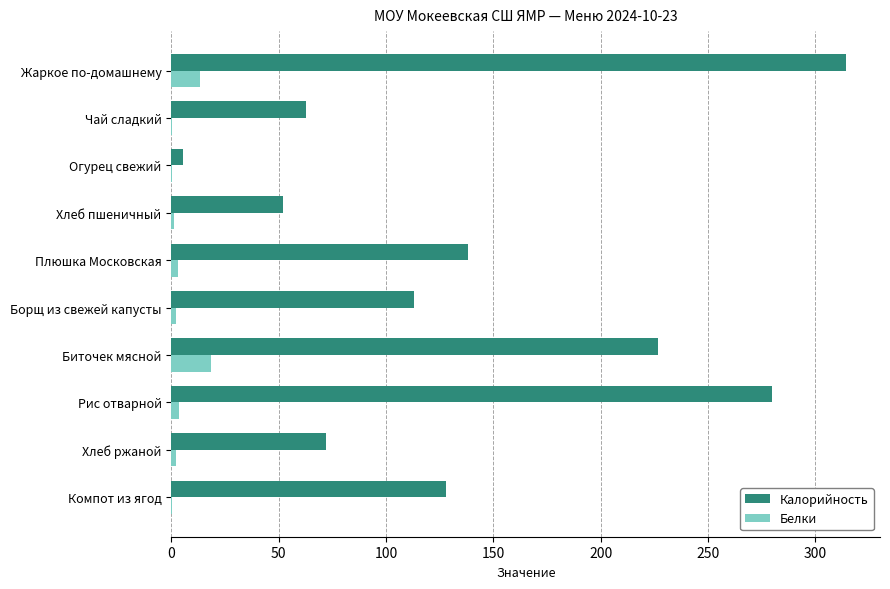

Which series has the largest total across all categories?

Калорийность